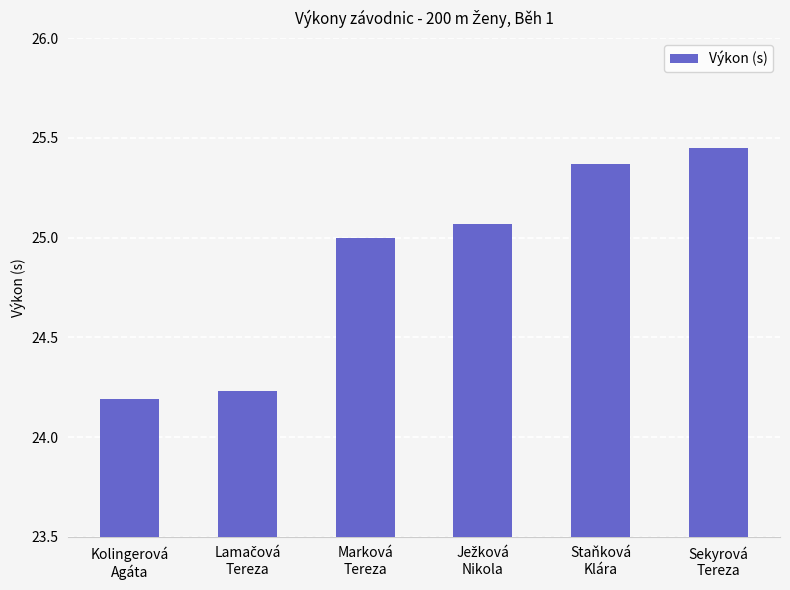

What is the value of the 3rd bar from the left?

25.0